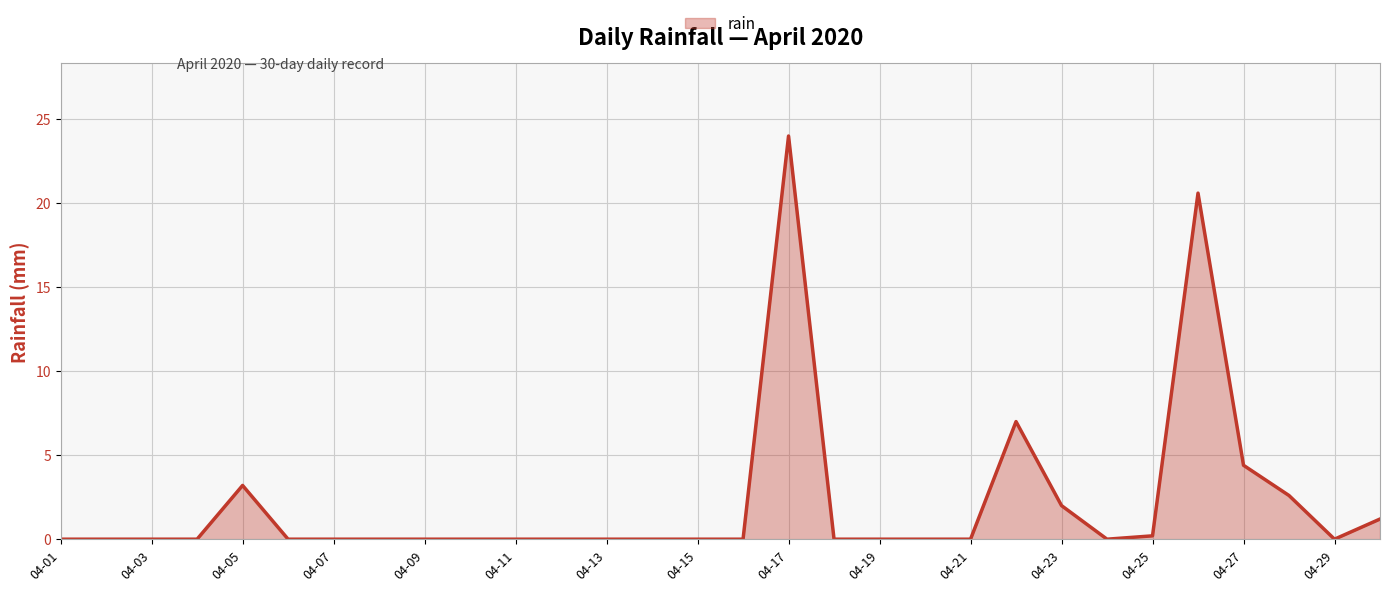

What is the maximum value shown in the chart?

24.0